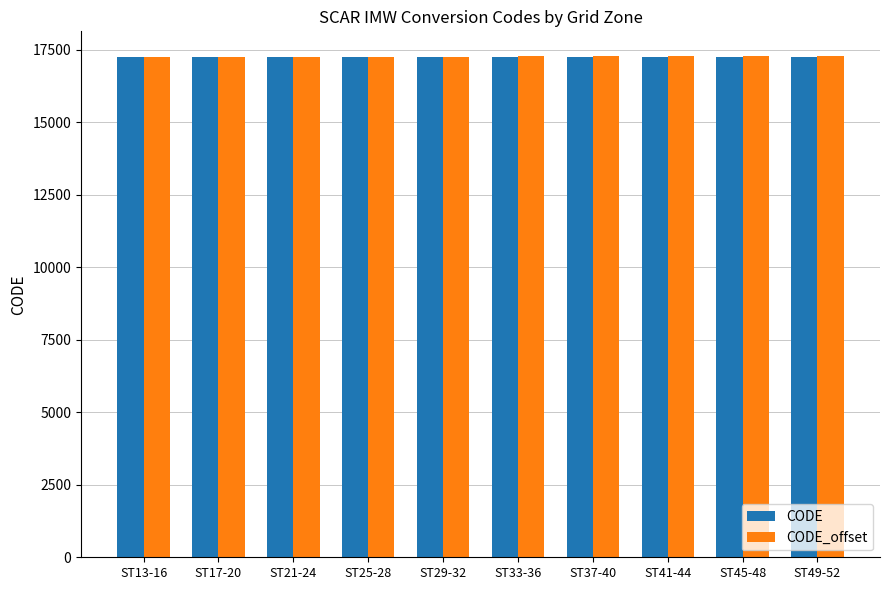

The value of CODE_offset at ST45-48 is 27416. True or false?

False